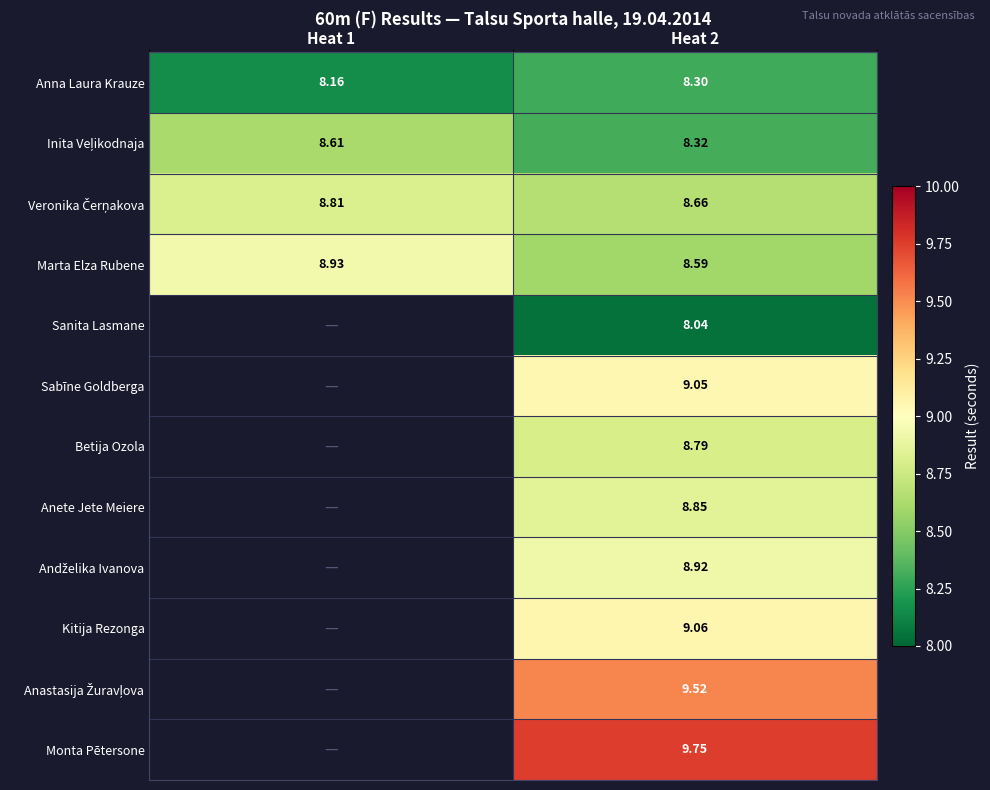

What is the total value across all series at Heat 1?

34.5